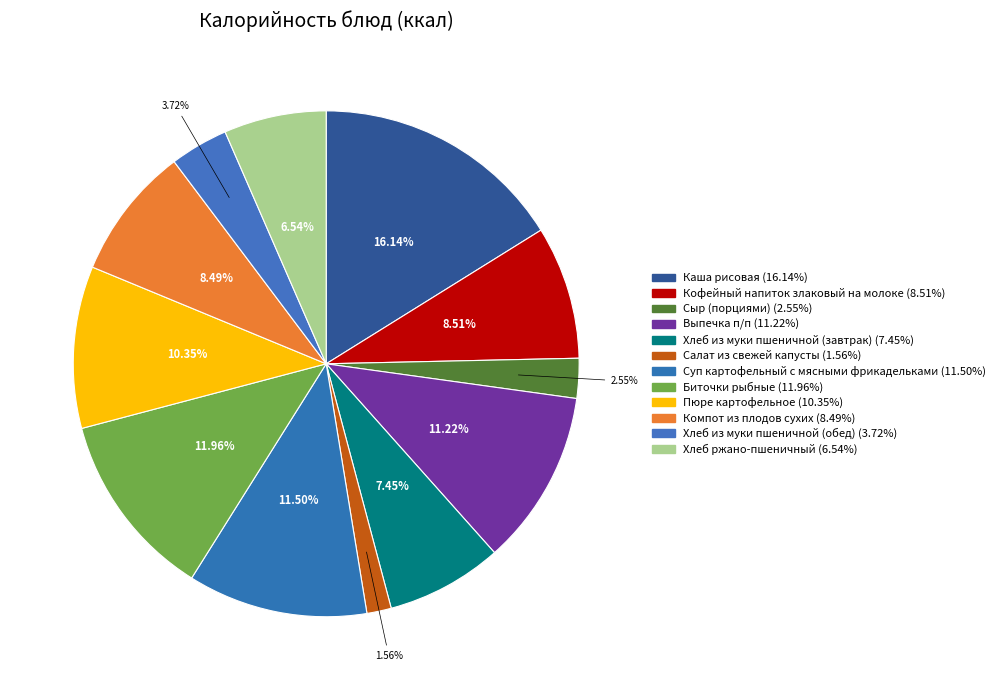

Which category has the biggest portion of the pie?

Каша рисовая